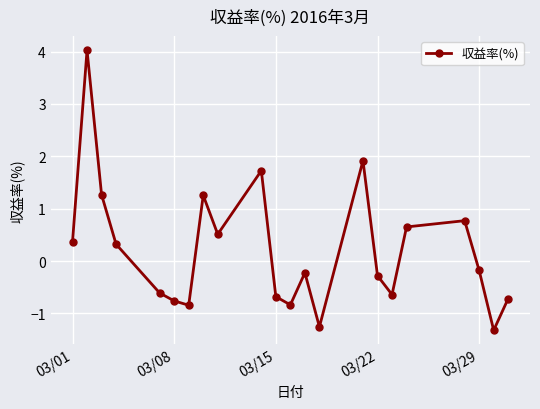

What is the maximum value shown in the chart?

4.0